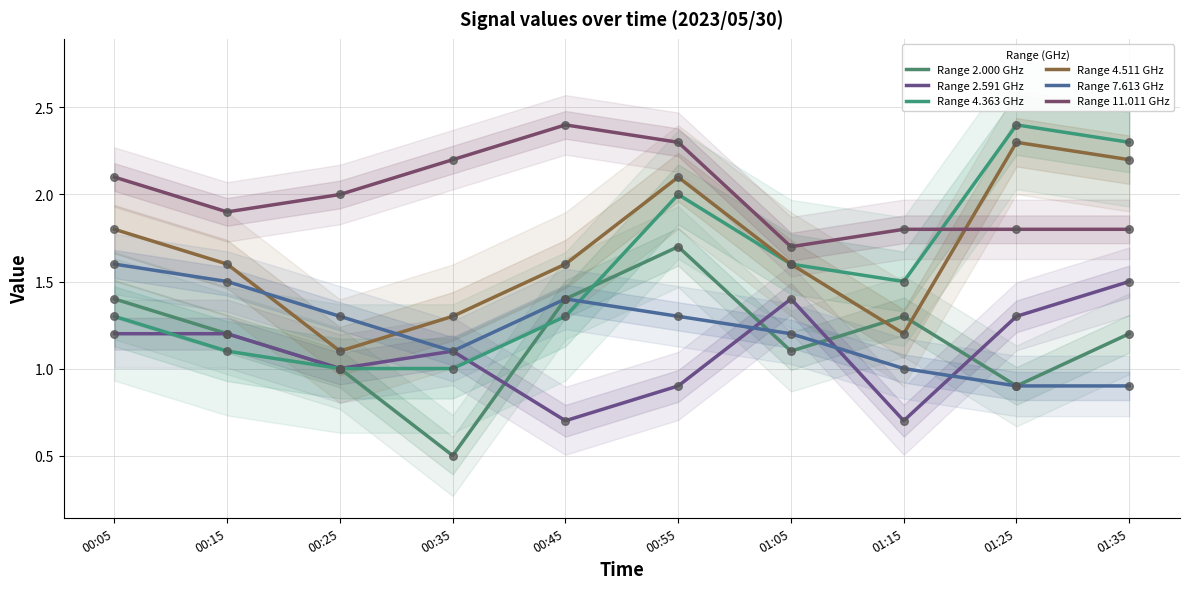

At which category is the sum across all series the highest?

00:55